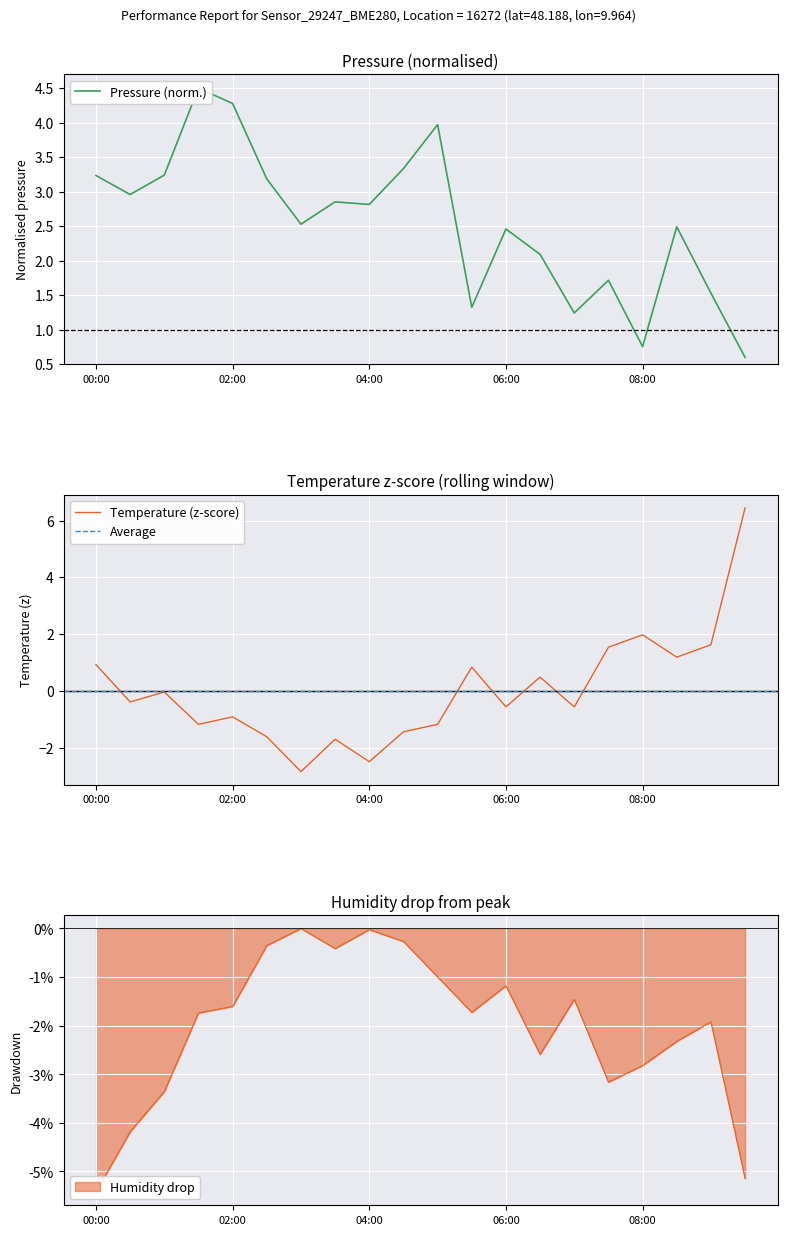

At which label does pressure first exceed 2?

00:00